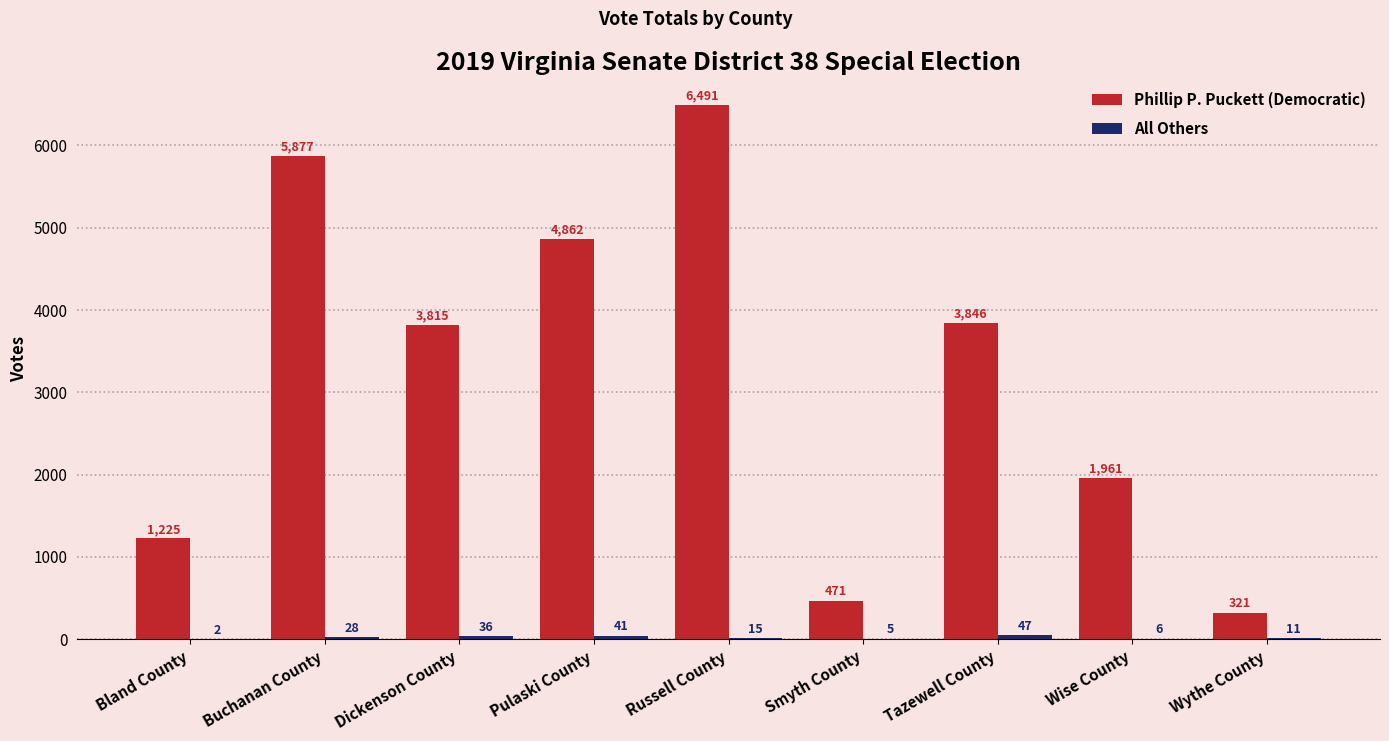

At which label is Phillip P. Puckett (Democratic) closest to 3406?

Dickenson County